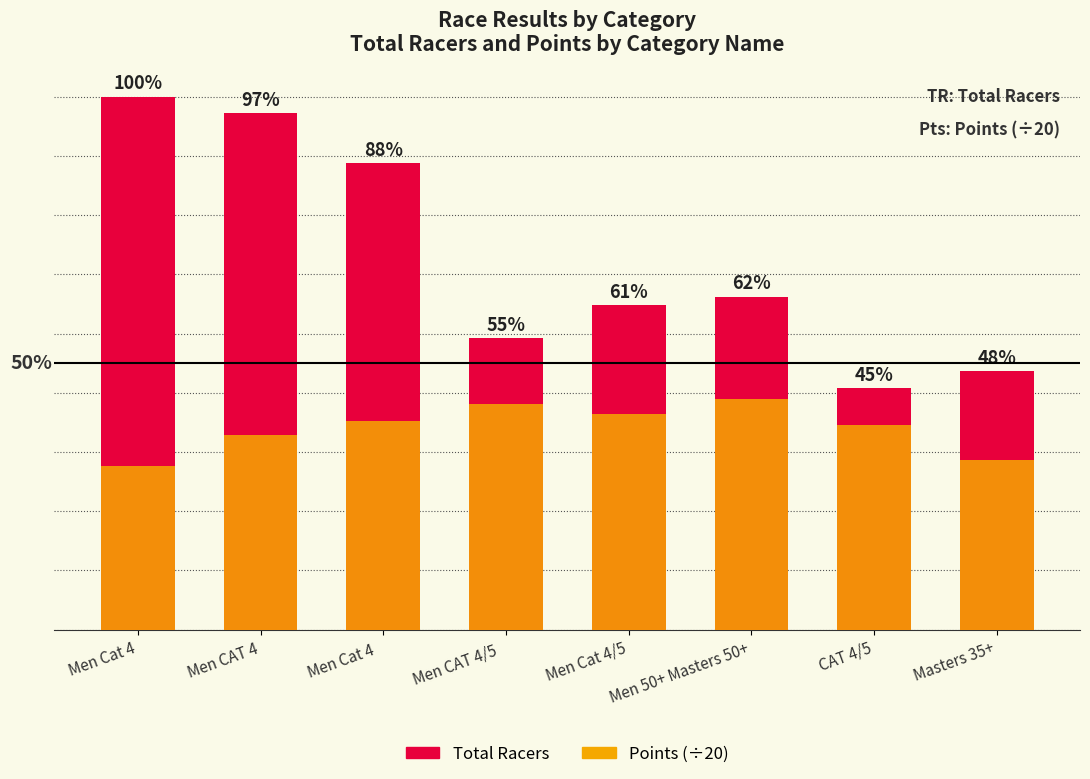

Is the value of Total Racers at Masters 35+ greater than the value of Points (÷20) at Masters 35+?

Yes